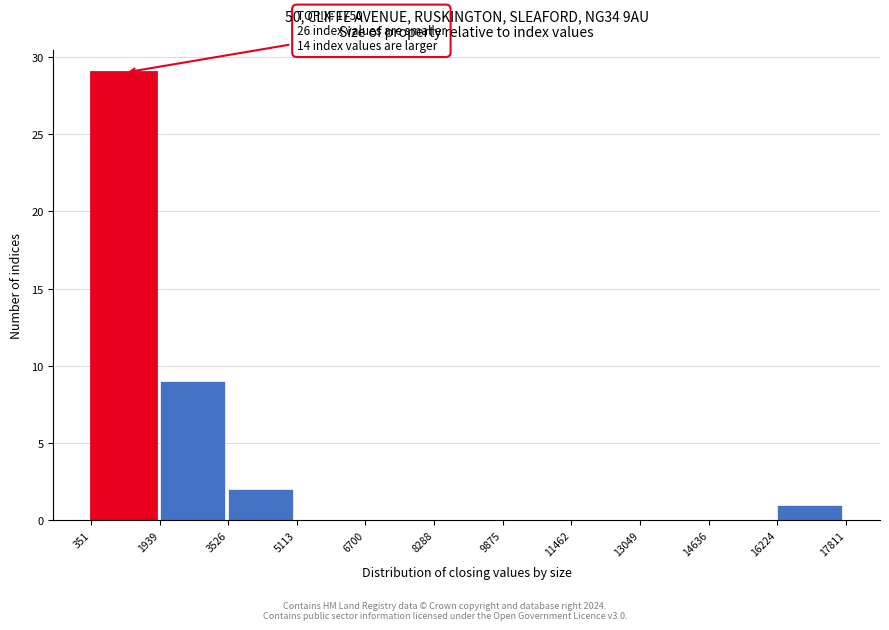

Which range on the x-axis has the tallest bar?

351 to 1939